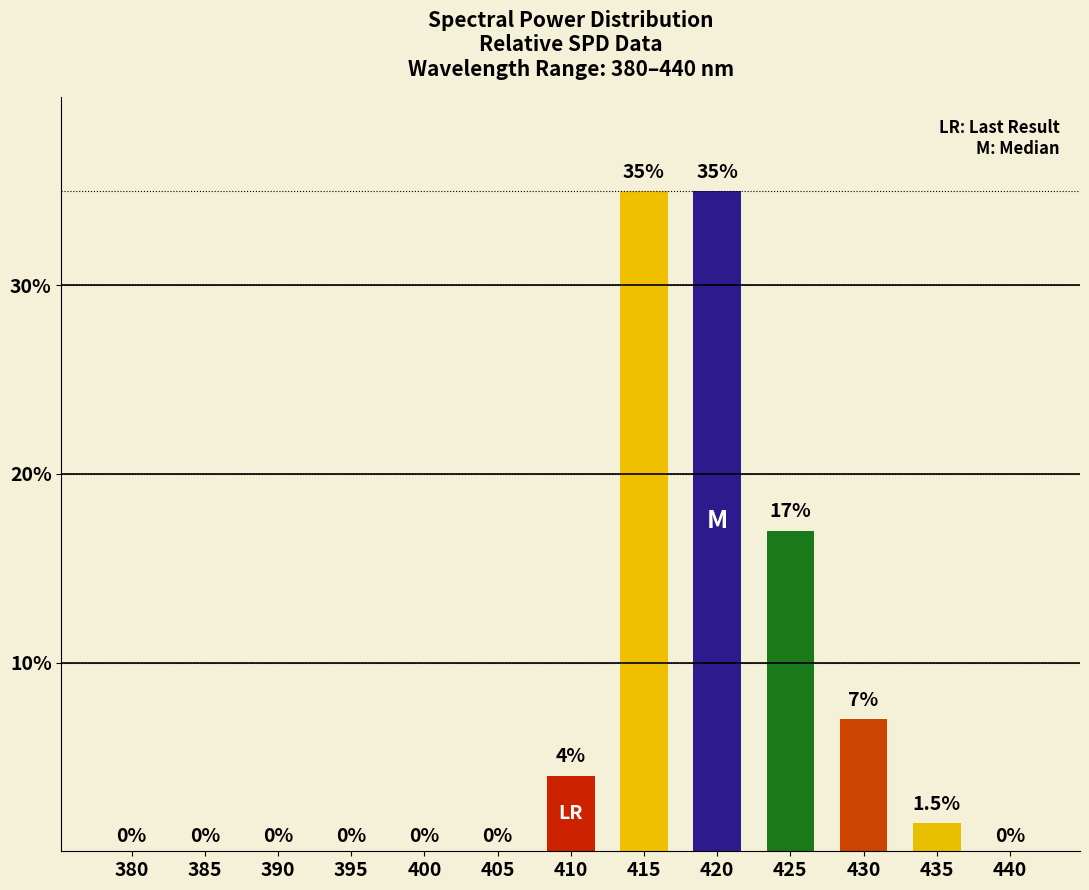

What value does the data have at 435?

1.5